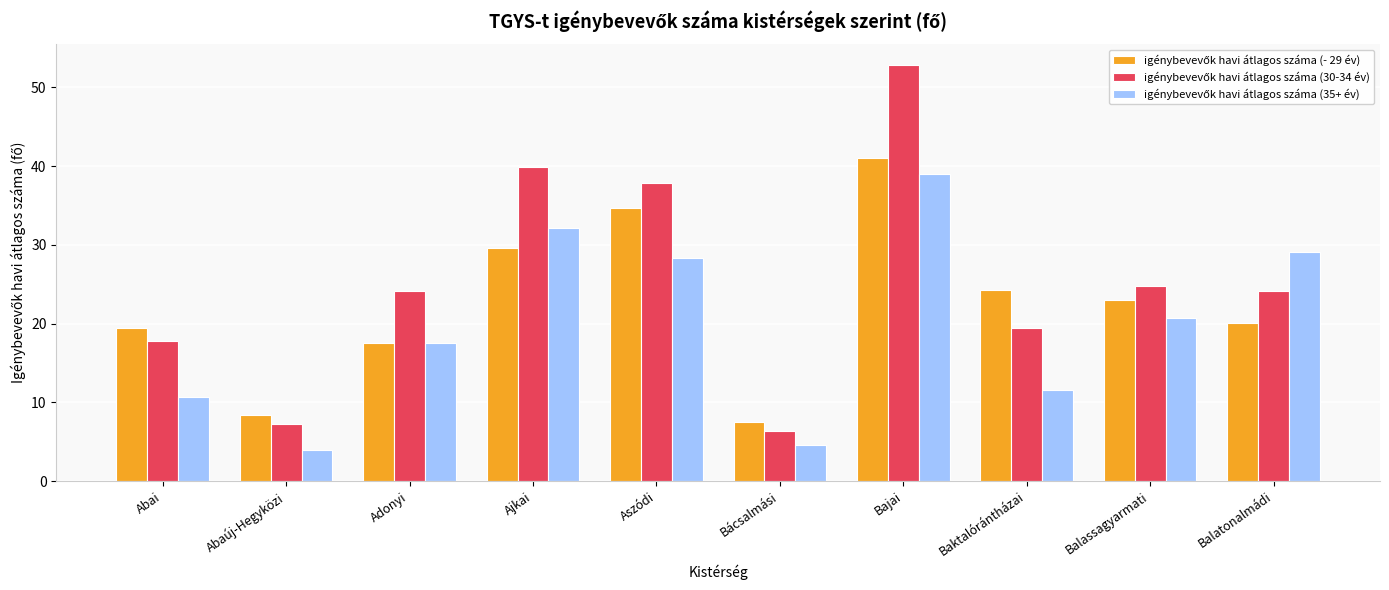

What is the difference between the highest and lowest values at Ajkai?

10.2